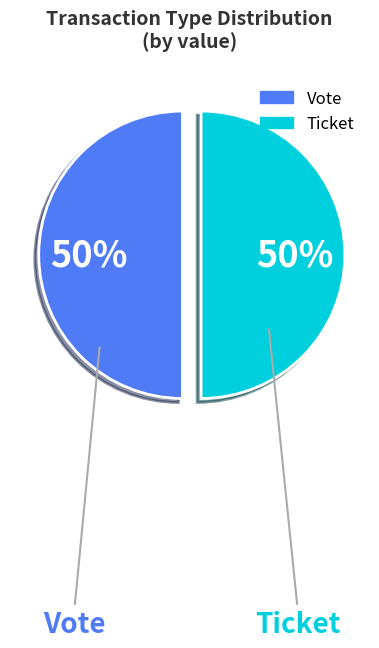

What is the ratio of the value at Ticket to the value at Vote?

1.0